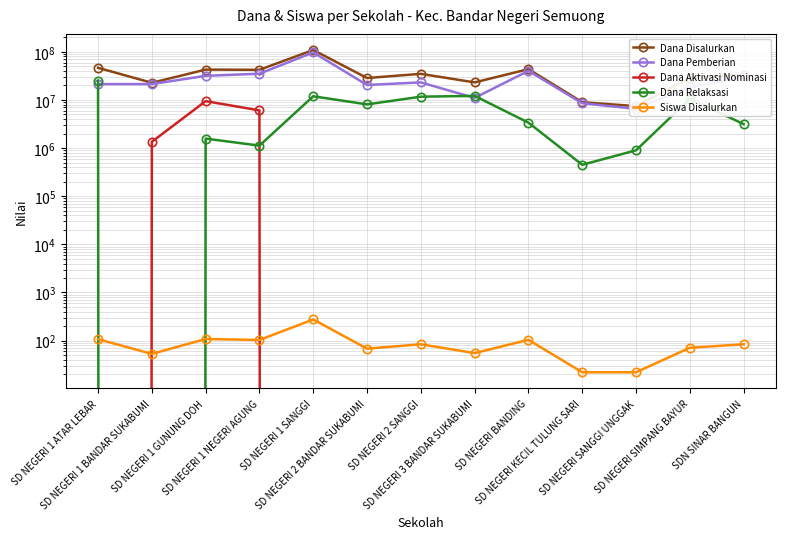

After their last crossing, which series has the higher values: Dana Aktivasi Nominasi or Siswa Disalurkan?

Siswa Disalurkan